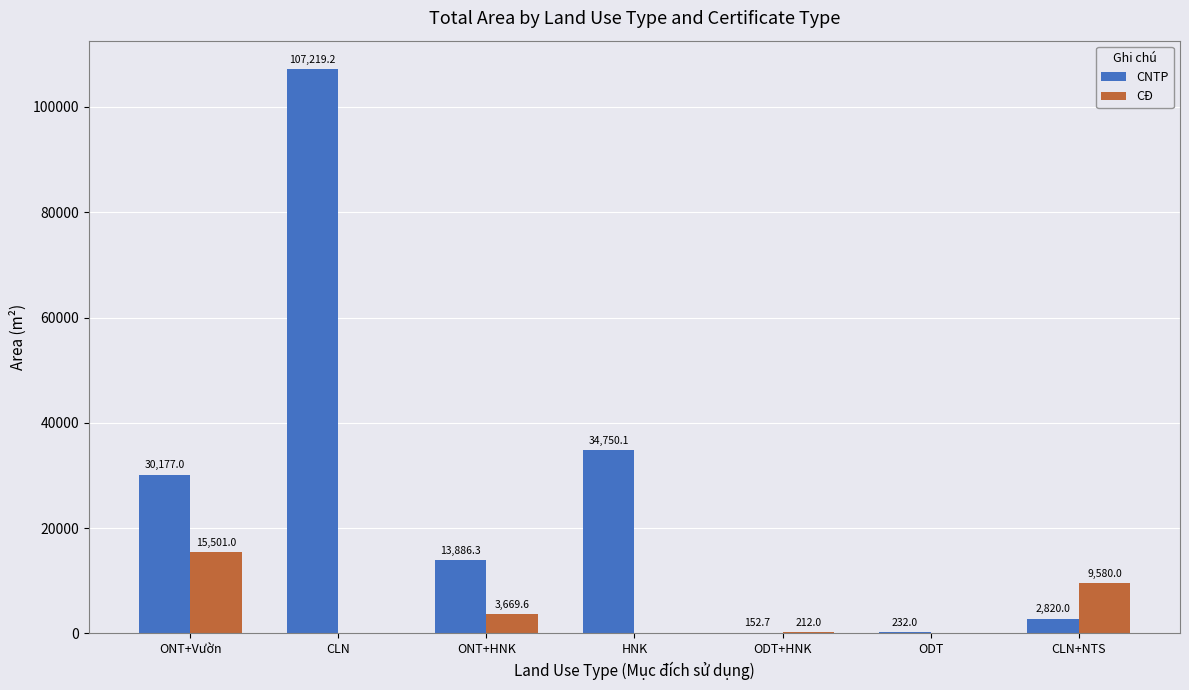

What is the maximum value shown in the chart?

107219.2